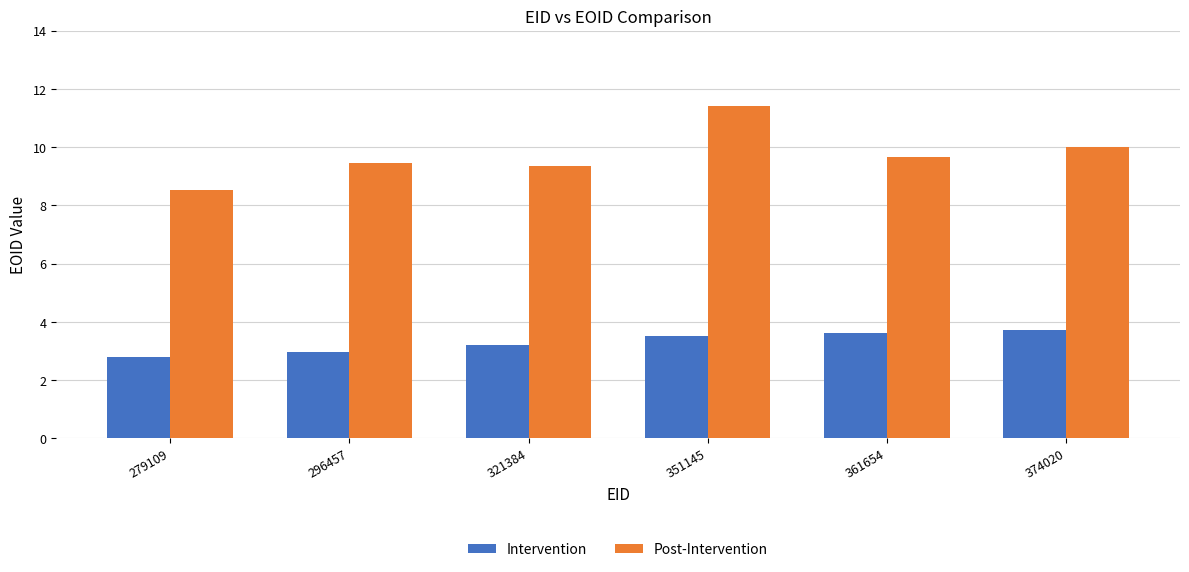

How many groups of bars are there?

6